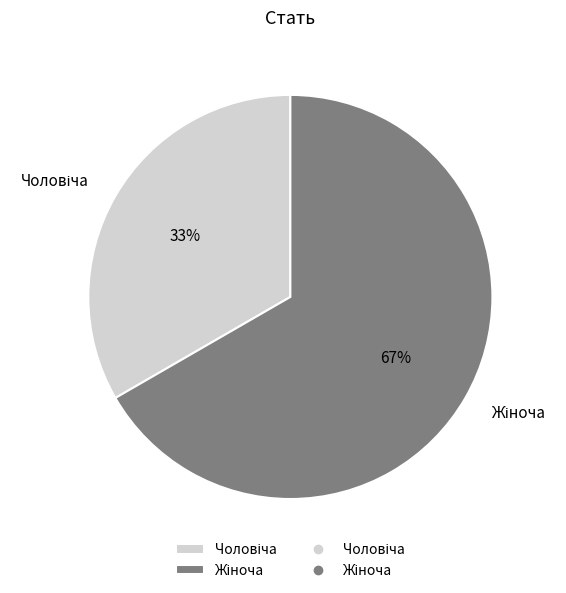

Does any single category account for the majority?

Yes